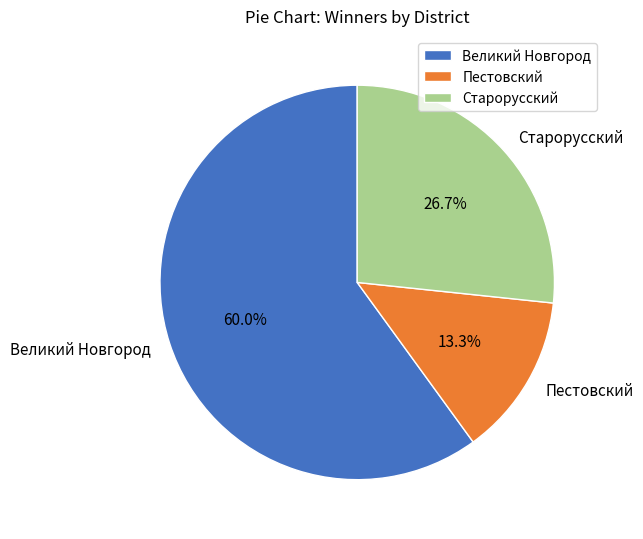

Is it true that Старорусский is 27% of the pie?

True